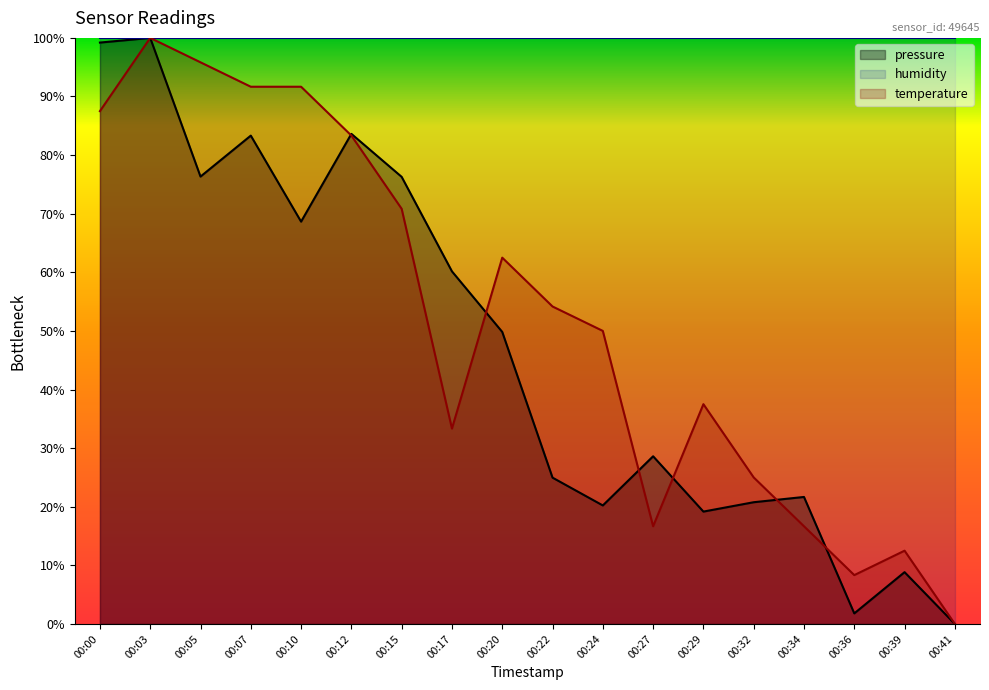

Which has a higher value, 00:15 or 00:20?

00:15